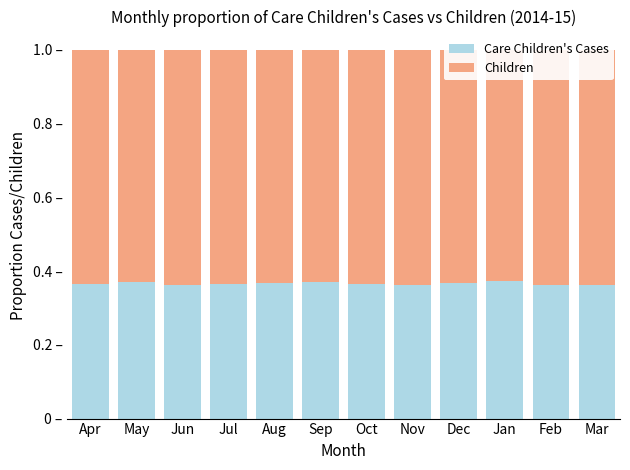

Which has a higher value, Mar or Nov?

Mar